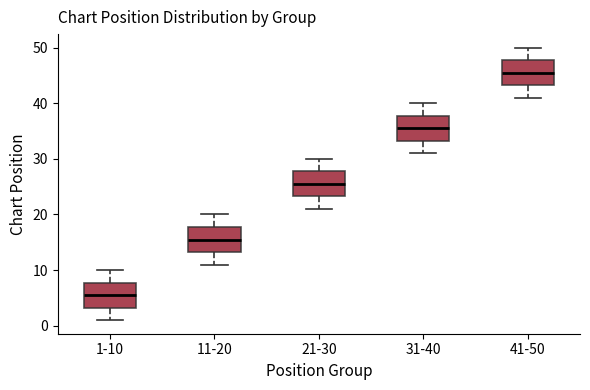

Reading left to right, transcribe this box plot: for each box, give where its median line is, the range the box spans, and where its two whiskers end, as read against the y-axis. The values are not printed on the chart, so give them approximately, as read against the axis.

1-10: median 6, box 3 to 8, whiskers 1 to 10
11-20: median 16, box 13 to 18, whiskers 11 to 20
21-30: median 26, box 23 to 28, whiskers 21 to 30
31-40: median 36, box 33 to 38, whiskers 31 to 40
41-50: median 46, box 43 to 48, whiskers 41 to 50